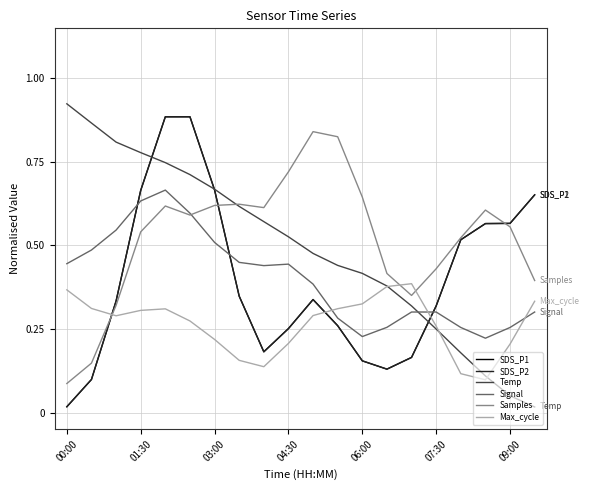

Is this an area chart (filled region under the line)?

No